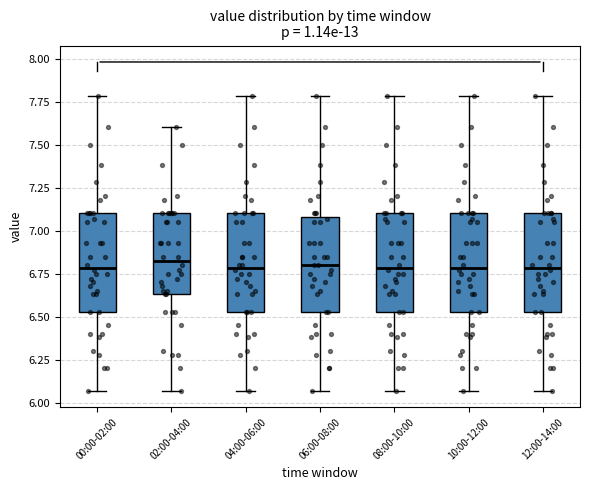

Reading left to right, read every box against the y-axis: the position of its median line, the range the box covers, and the ends of its whiskers. The values are not printed on the chart, so give them approximately, as read against the axis.

00:00-02:00: median 6.80, box 6.55 to 7.10, whiskers 6.05 to 7.80
02:00-04:00: median 6.85, box 6.65 to 7.10, whiskers 6.05 to 7.60
04:00-06:00: median 6.80, box 6.55 to 7.10, whiskers 6.05 to 7.80
06:00-08:00: median 6.80, box 6.55 to 7.10, whiskers 6.05 to 7.80
08:00-10:00: median 6.80, box 6.55 to 7.10, whiskers 6.05 to 7.80
10:00-12:00: median 6.80, box 6.55 to 7.10, whiskers 6.05 to 7.80
12:00-14:00: median 6.80, box 6.55 to 7.10, whiskers 6.05 to 7.80